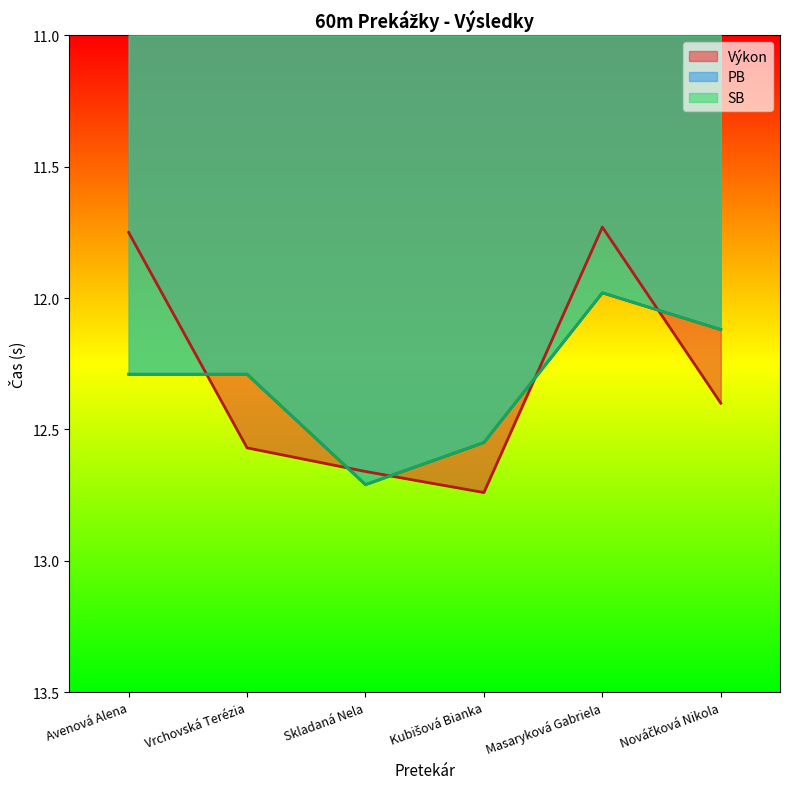

How many lines are shown in the chart?

3